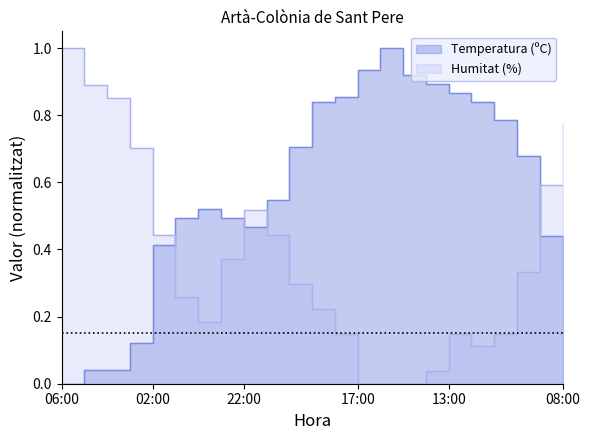

Reading left to right, extract all data points from this chart.

Temperatura (ºC): 06:00=0.0	05:00=0.0	04:00=0.0	03:00=0.1	02:00=0.4	01:00=0.5	00:00=0.5	23:00=0.5	22:00=0.5	21:00=0.5	20:00=0.7	19:00=0.8	18:00=0.9	17:00=0.9	16:00=1.0	15:00=0.9	14:00=0.9	13:00=0.9	12:00=0.8	11:00=0.8	10:00=0.7	09:00=0.4	08:00=0.3
Humitat (%): 06:00=1.0	05:00=0.9	04:00=0.9	03:00=0.7	02:00=0.4	01:00=0.3	00:00=0.2	23:00=0.4	22:00=0.5	21:00=0.4	20:00=0.3	19:00=0.2	18:00=0.1	17:00=0.0	16:00=0.0	15:00=0.0	14:00=0.0	13:00=0.1	12:00=0.1	11:00=0.1	10:00=0.3	09:00=0.6	08:00=0.8